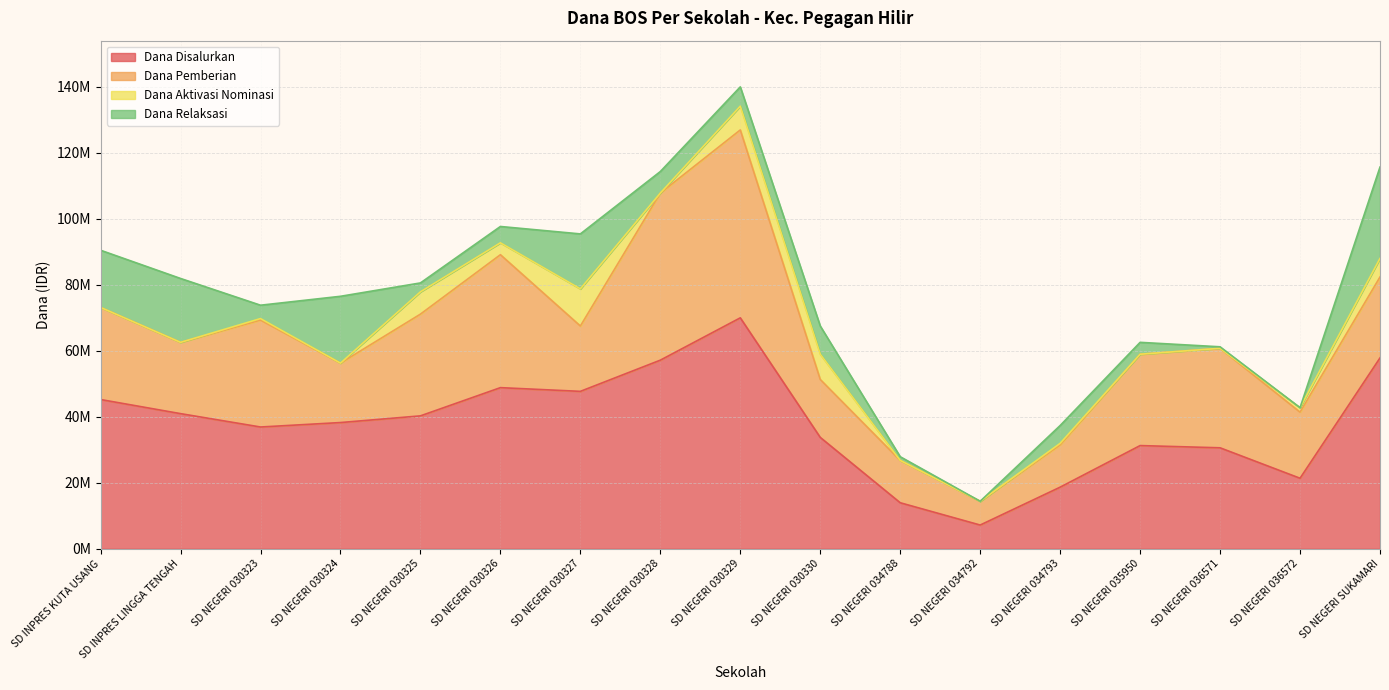

How many interior local peaks does the Dana Disalurkan series have?

3